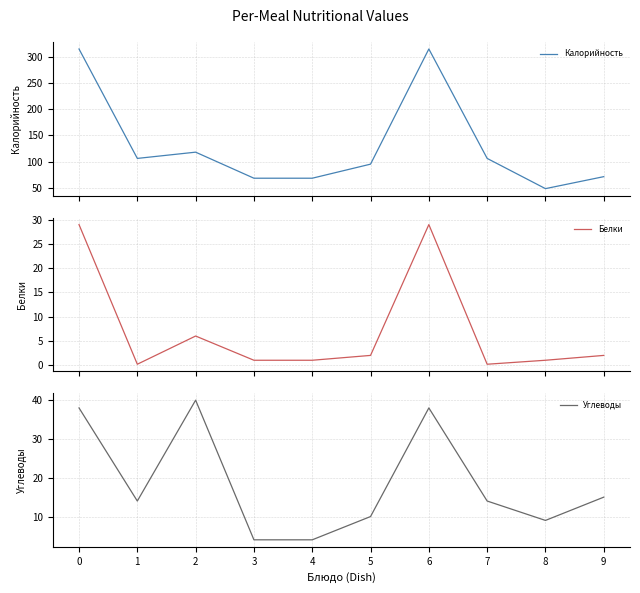

What is the spread (max minus min) of values at 0?

287.0